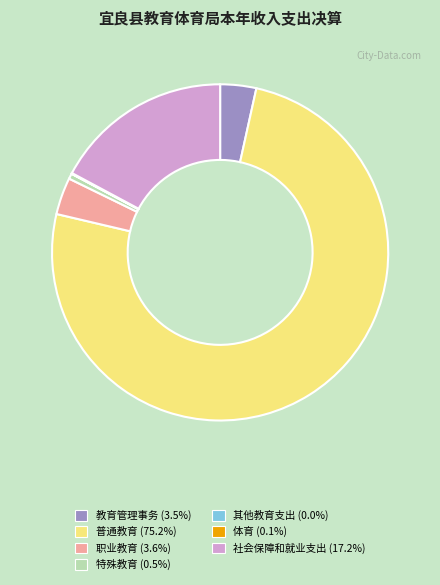

Is 职业教育 (3.6%) the majority of the pie?

No